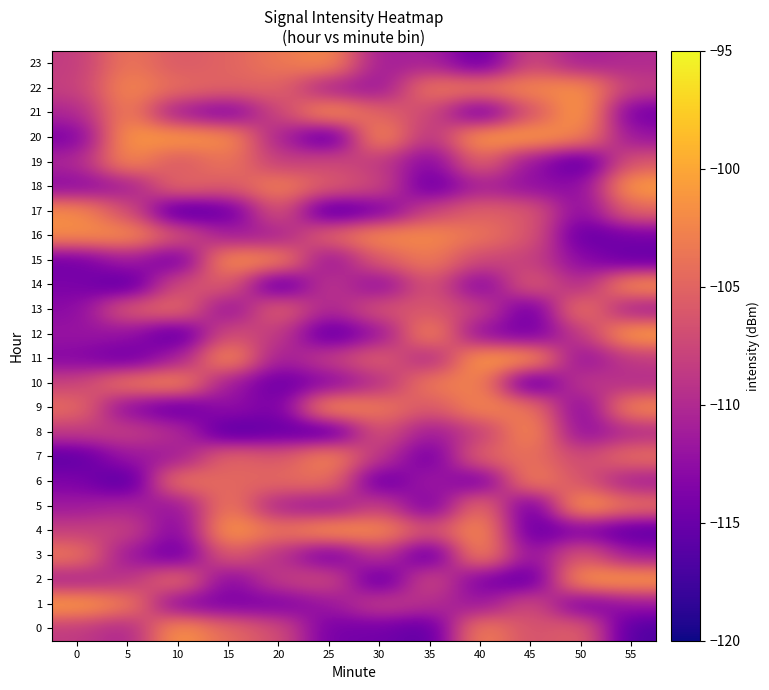

What is the maximum value for 16?

-101.7